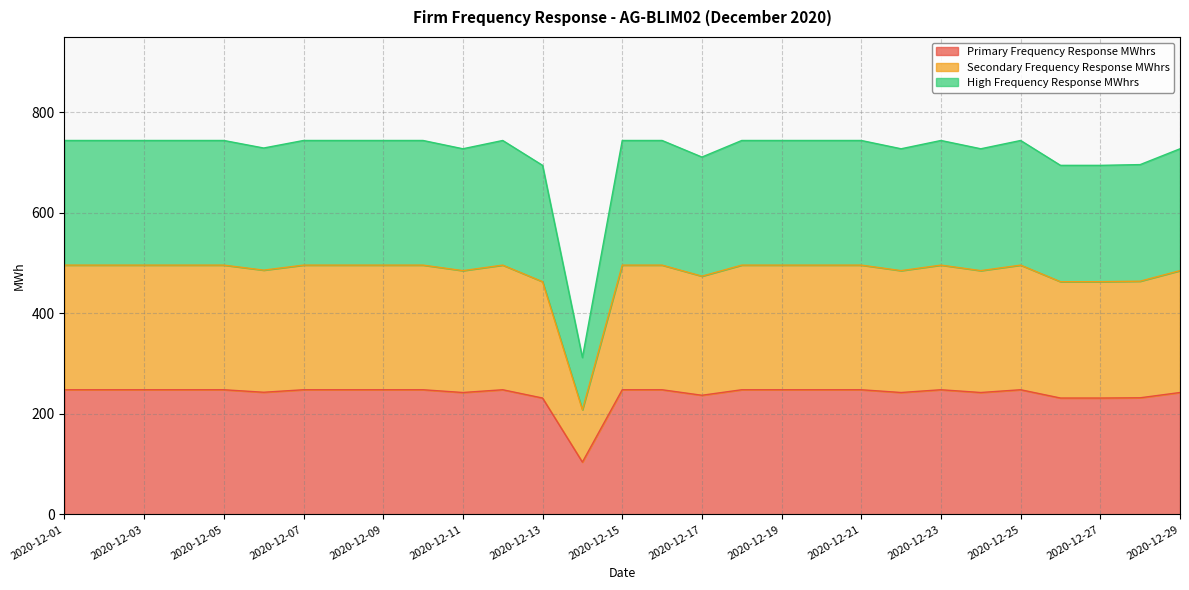

Is it true that Secondary Frequency Response MWhrs equals 158.3 at 2020-12-12?

False